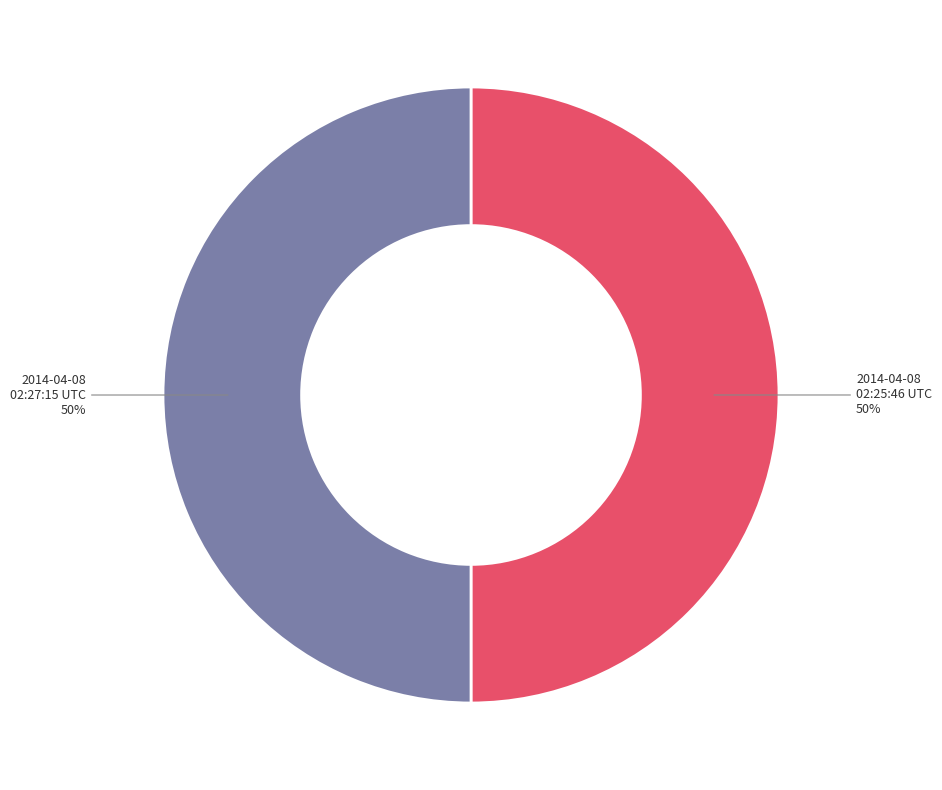

The 2014-04-08 02:25:46 UTC slice represents 42% of the pie. True or false?

False